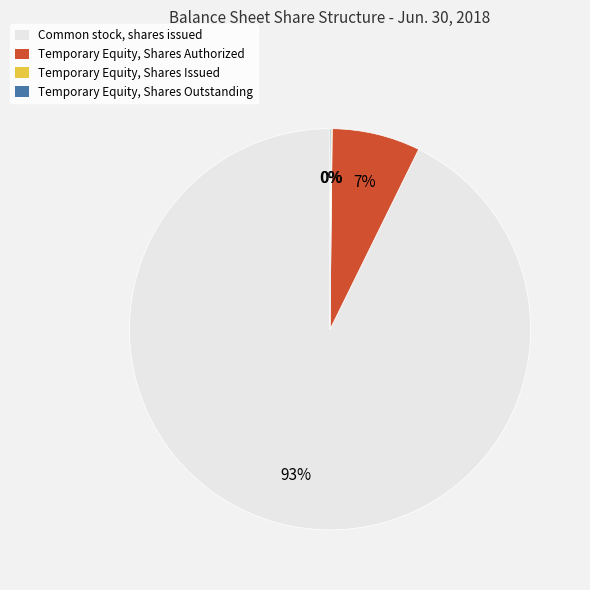

The Temporary Equity, Shares Authorized slice represents 13% of the pie. True or false?

False